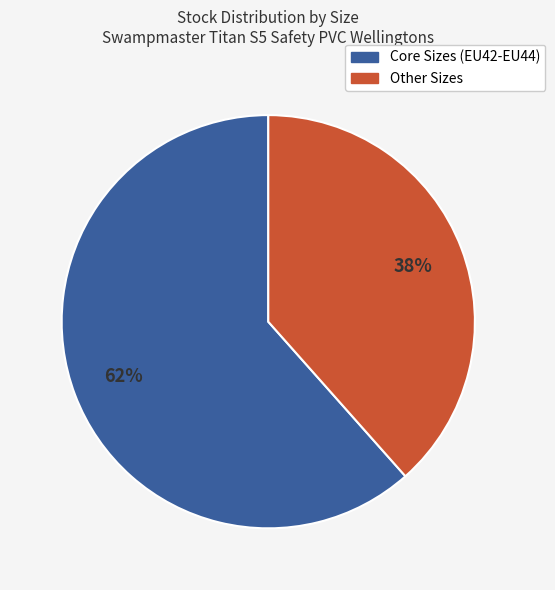

How many slices are in this pie chart?

2